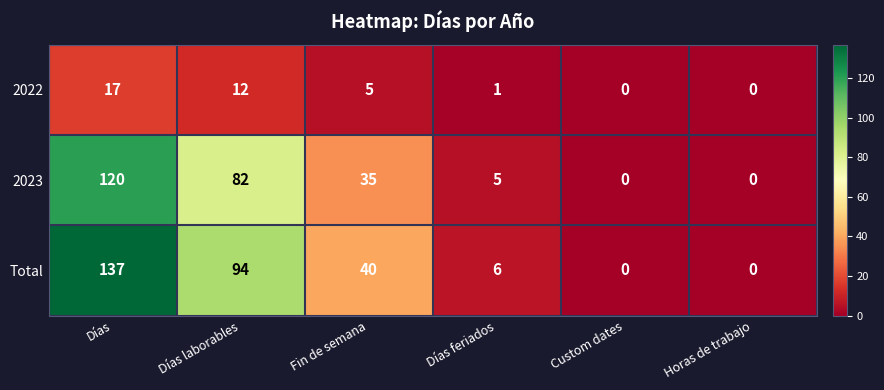

Which series has the largest total across all categories?

Total